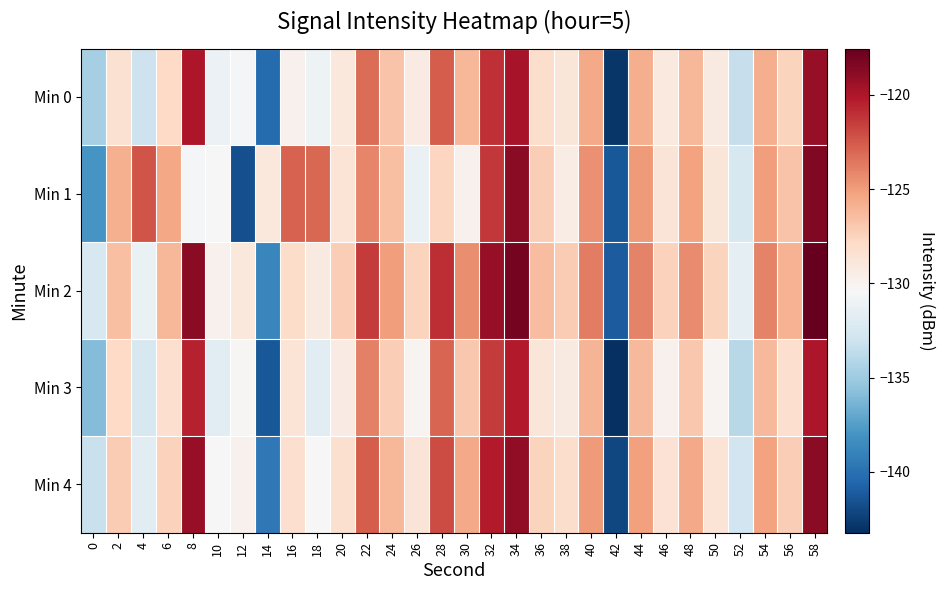

What is the total value across all series at 4?

-651.0